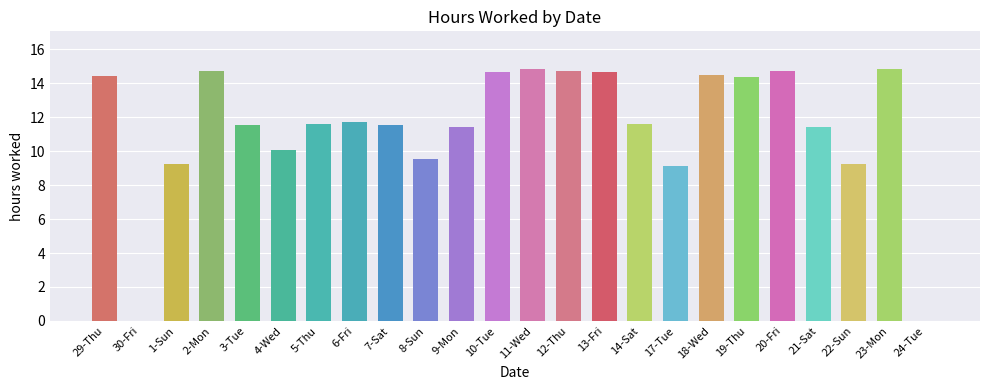

What is the sum of the values at 2-Mon and 14-Sat?

26.3